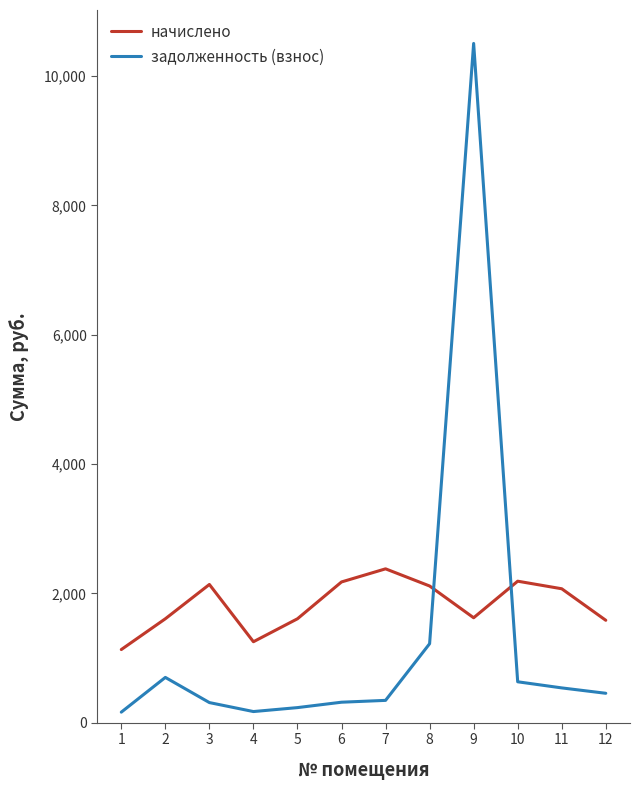

List the series in order of their peak value, highest first.

задолженность (взнос), начислено